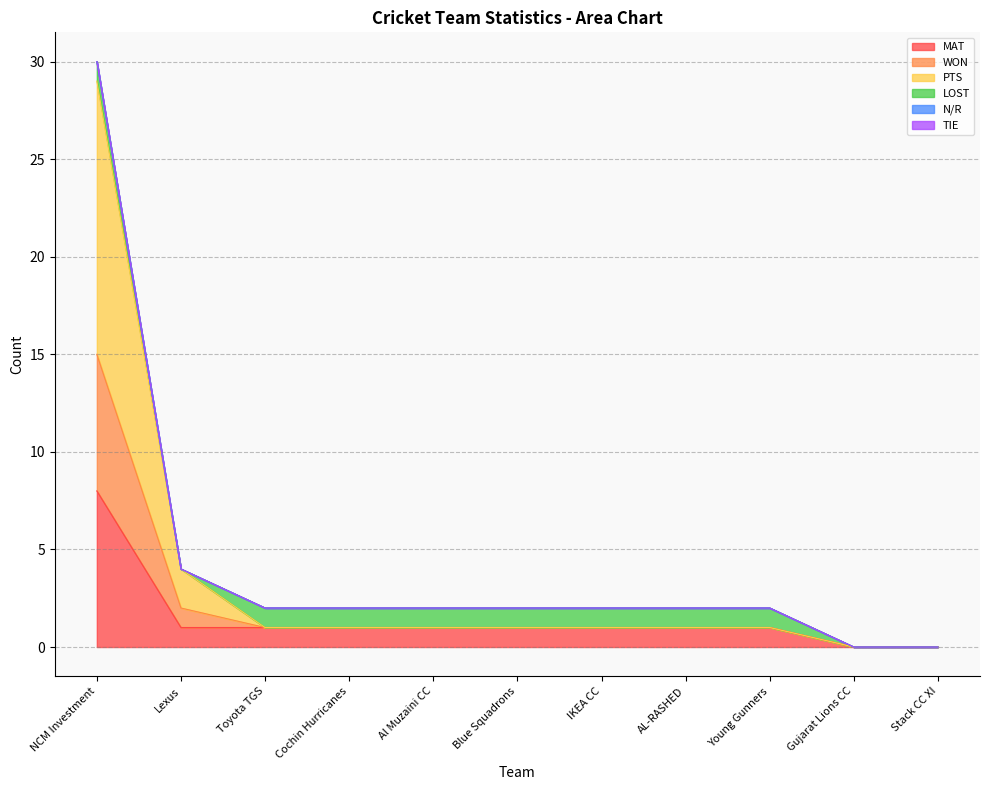

At which label does WON first exceed 1?

NCM Investment